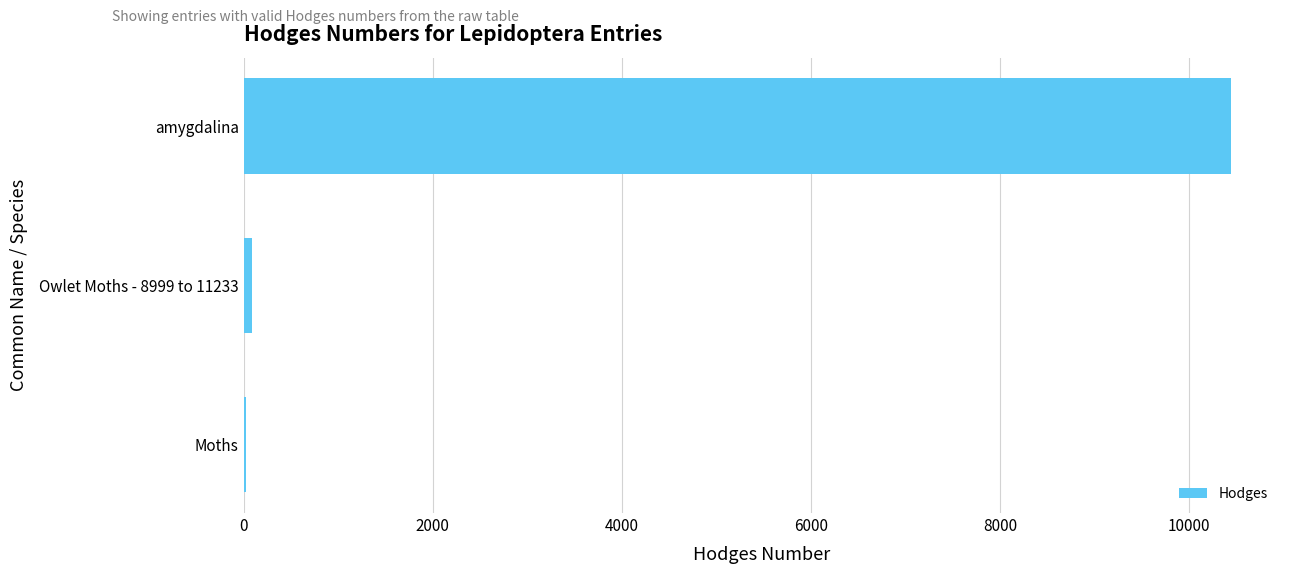

Between amygdalina and Moths, which is larger?

amygdalina